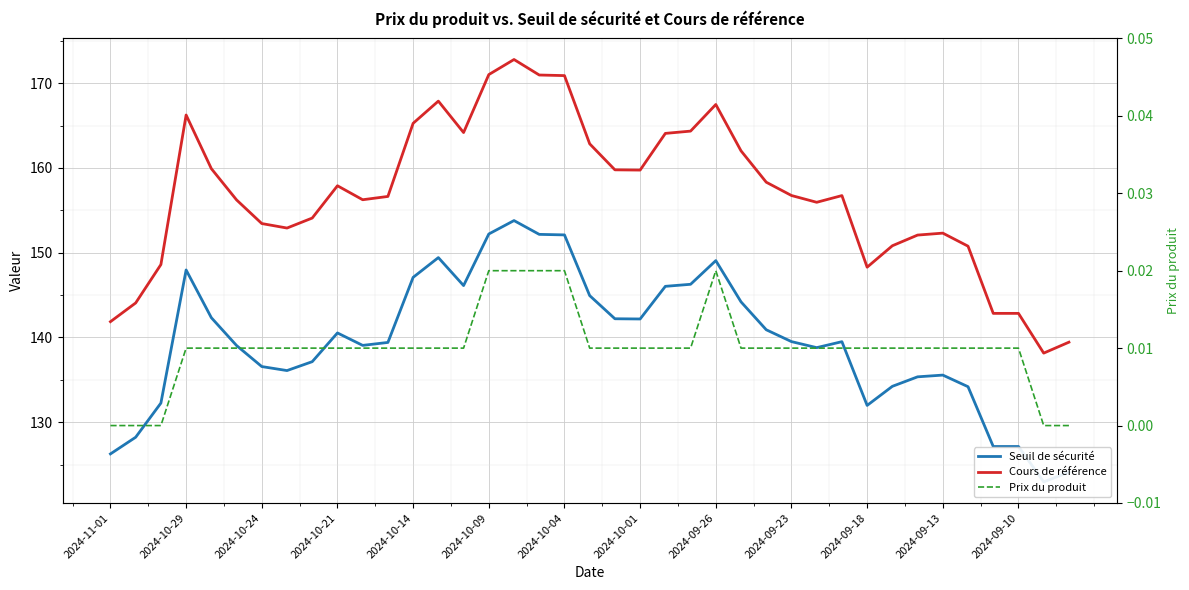

Count the number of data series in this chart.

3